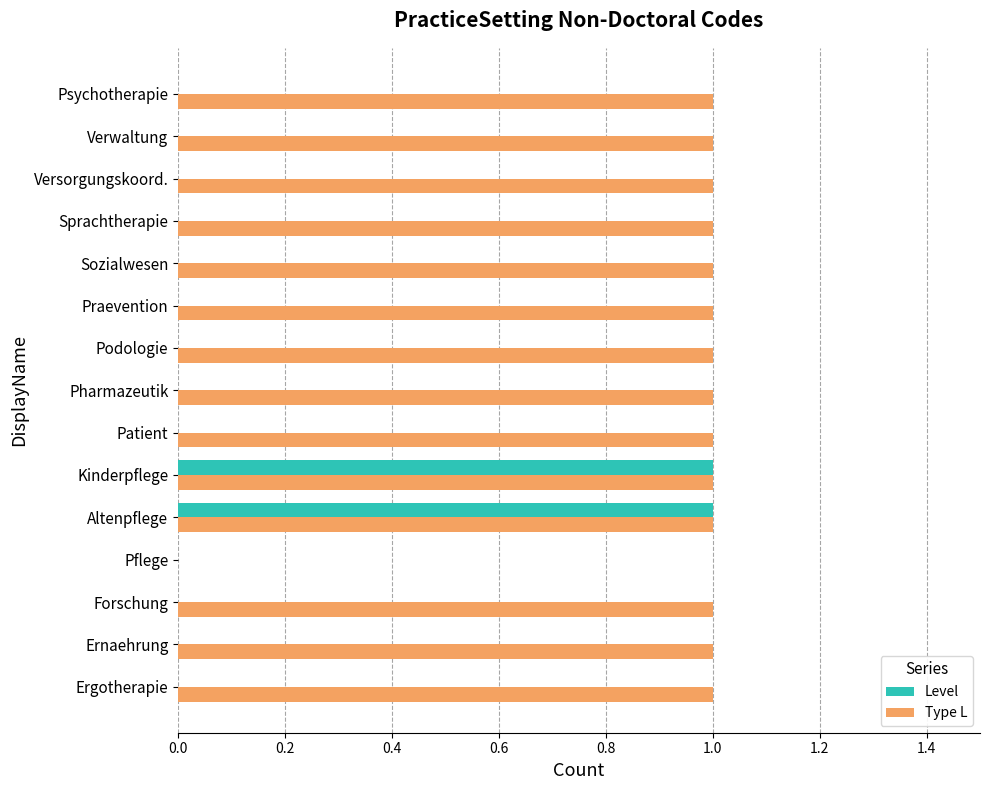

What is the sum of all Type L values?

14